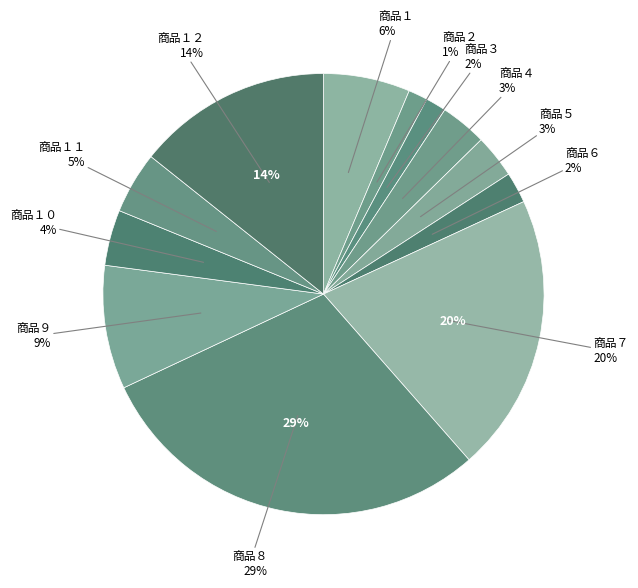

To the nearest percent, what is the difference between the 商品１ and 商品４ slice percentages?

3%